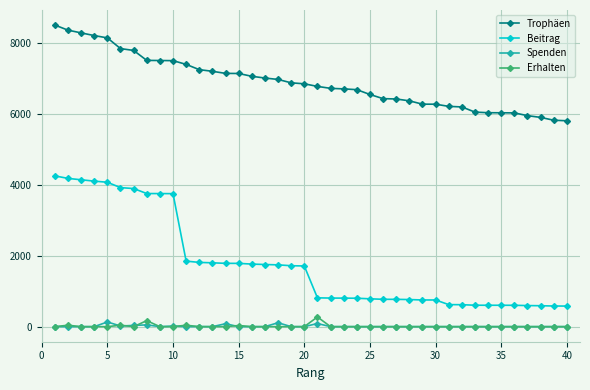

What is the maximum value shown in the chart?

8503